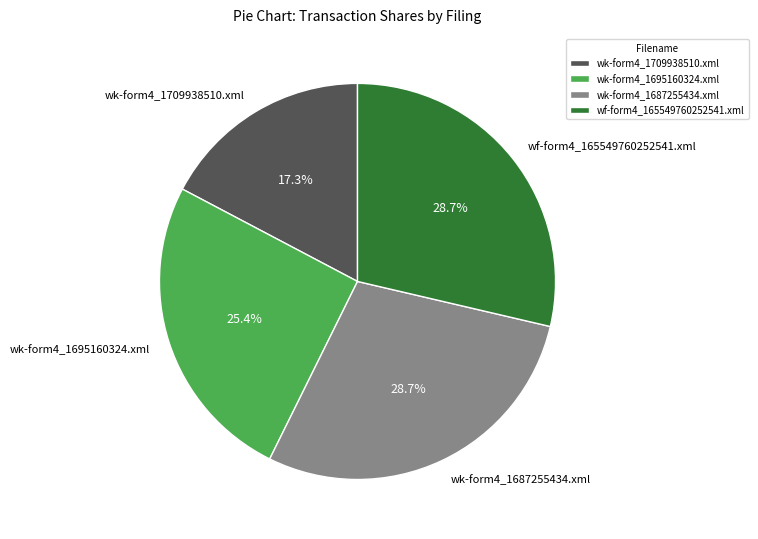

Which slice is the smallest?

wk-form4_1709938510.xml